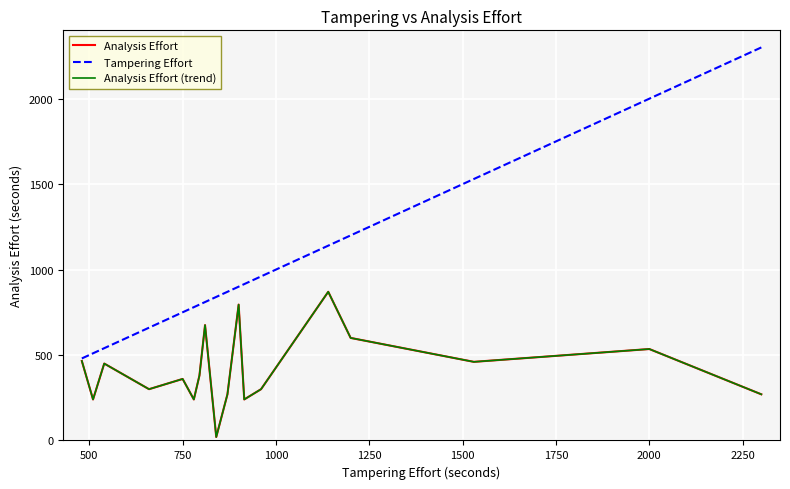

How many lines are shown in the chart?

3